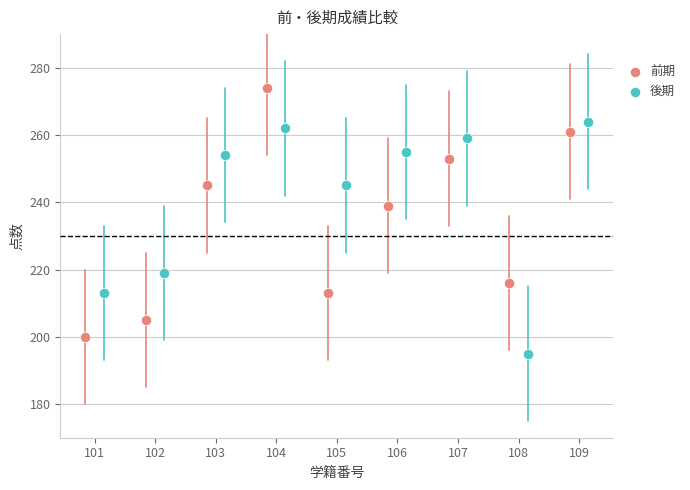

Which series contains the highest Y value?

前期